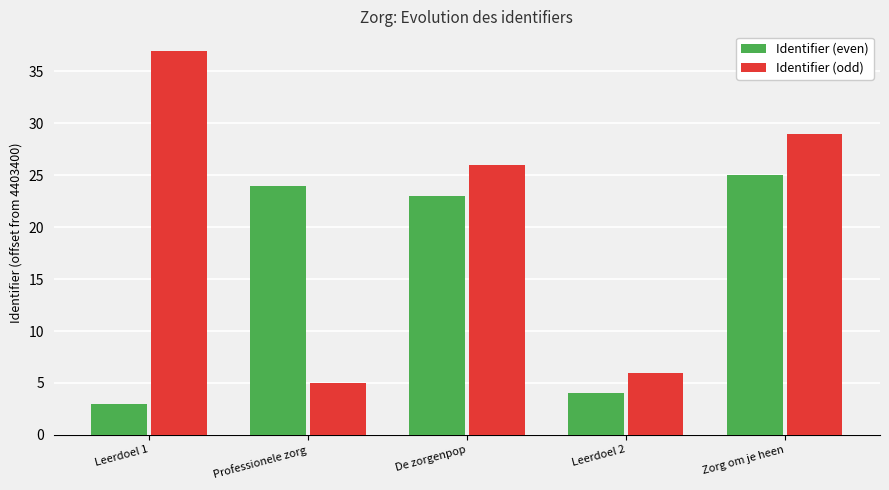

Reading left to right, what are all the values shown in this chart?

Identifier (even): 3	24	23	4	25
Identifier (odd): 37	5	26	6	29